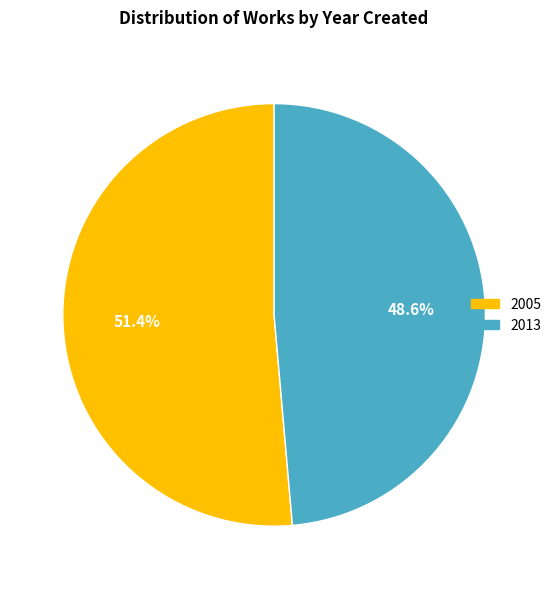

What is the ratio of the value at 2005 to the value at 2013?

1.1